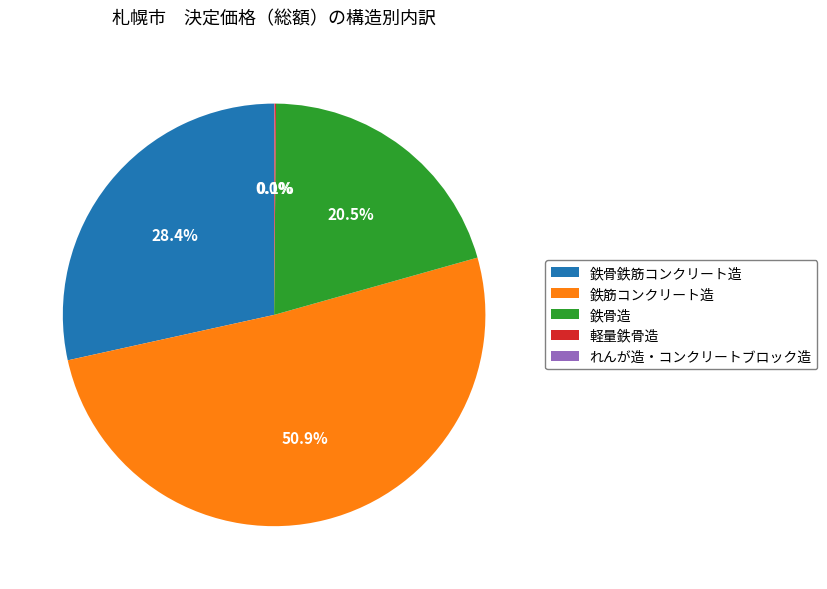

How much of the chart is everything except 鉄骨造?

79.5%